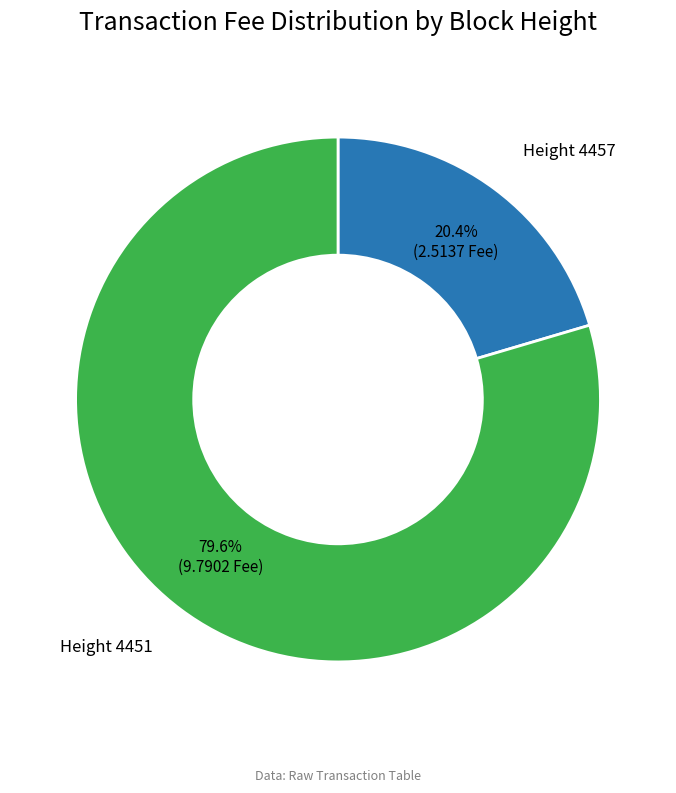

Is there a majority slice in this chart?

Yes